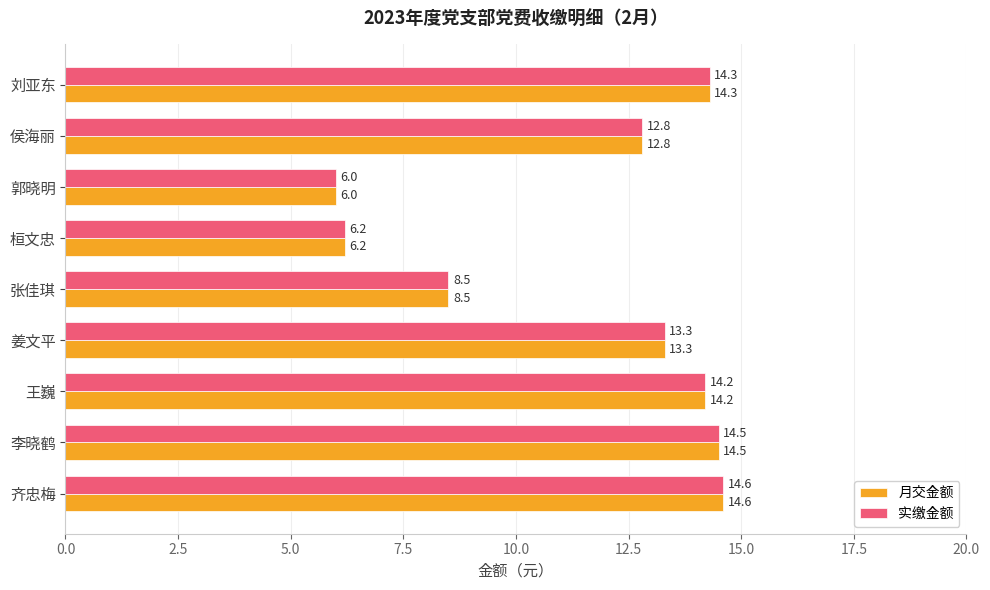

At how many categories does at least one series exceed 9?

6